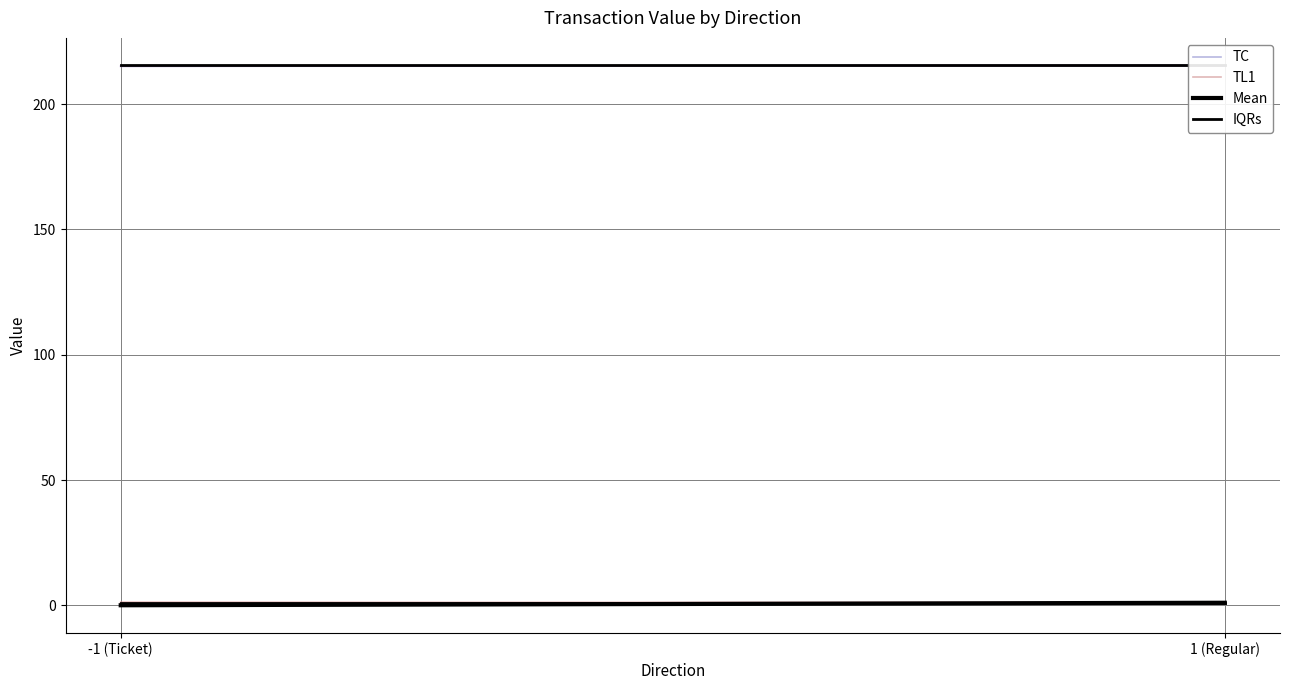

What is the sum of the TL1 values at -1 (Ticket) and 1 (Regular)?

2.1